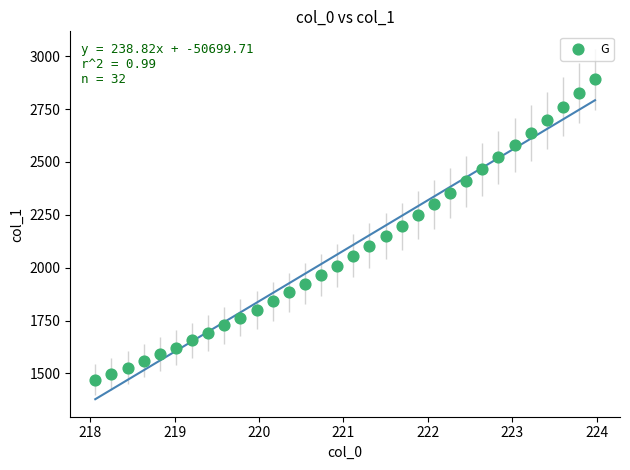

What is the range of Y values (max minus min)?

1420.0